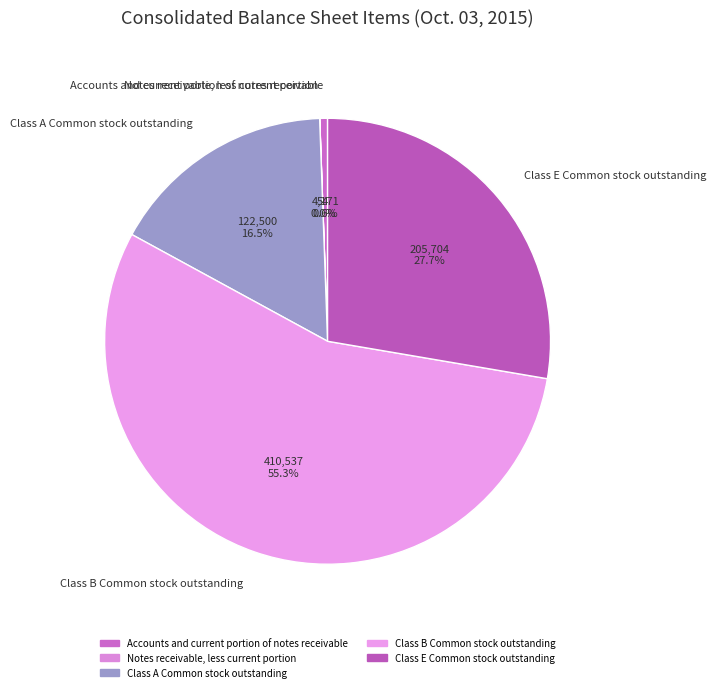

What is the total percentage of Accounts and current portion of notes receivable and Class B Common stock outstanding?

55.8%